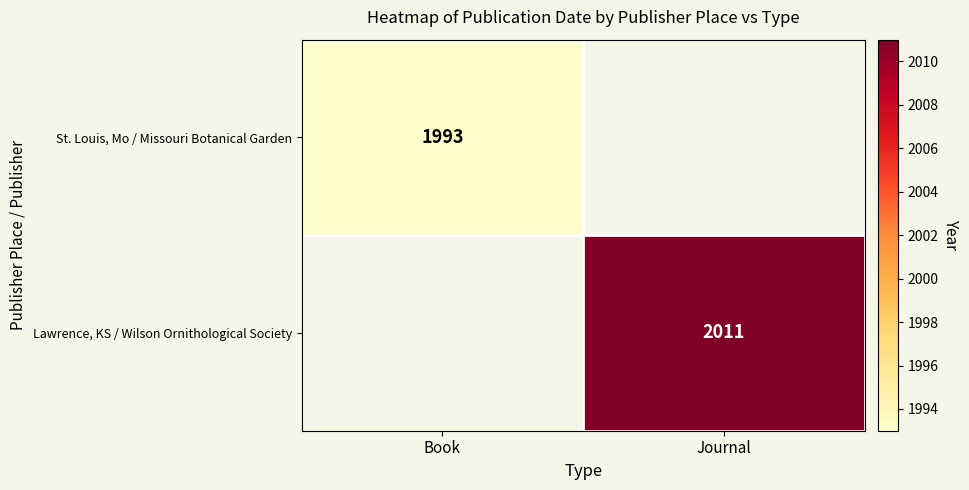

Is it true that St. Louis, Mo / Missouri Botanical Garden equals 1008 at Book?

False